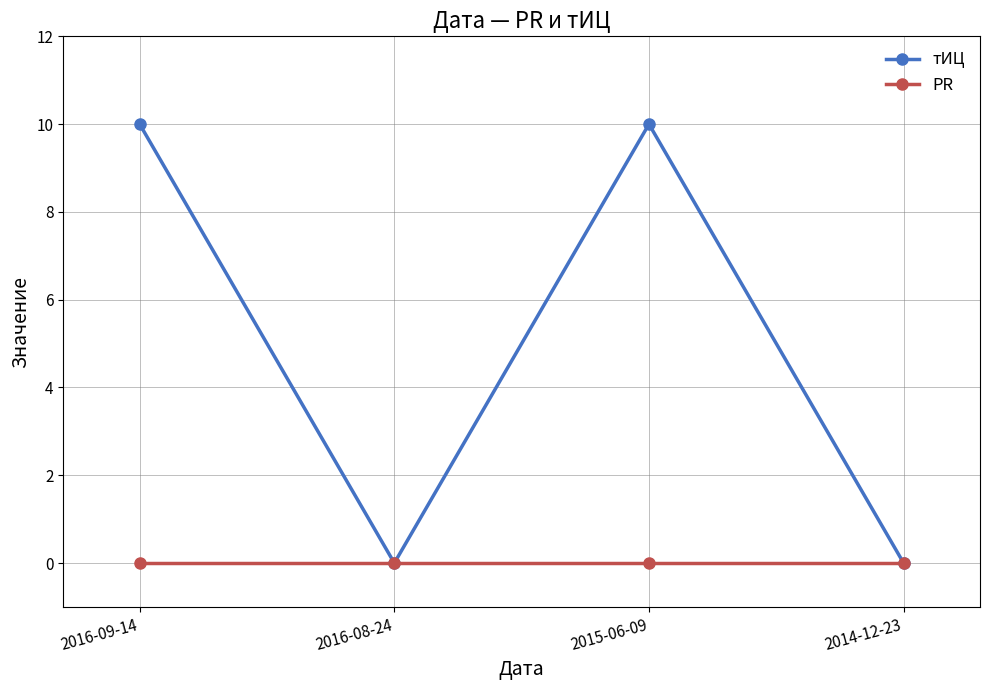

What are all the series names shown in the legend?

тИЦ, PR